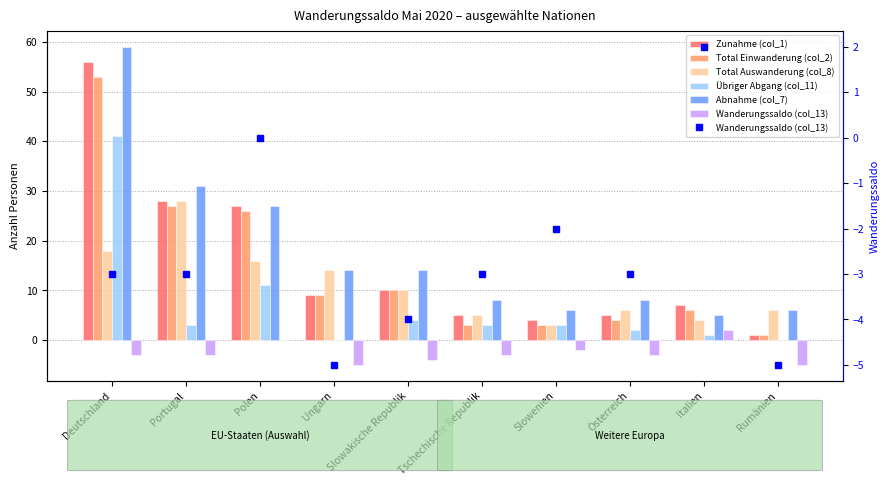

At which category is the sum across all series the highest?

Deutschland